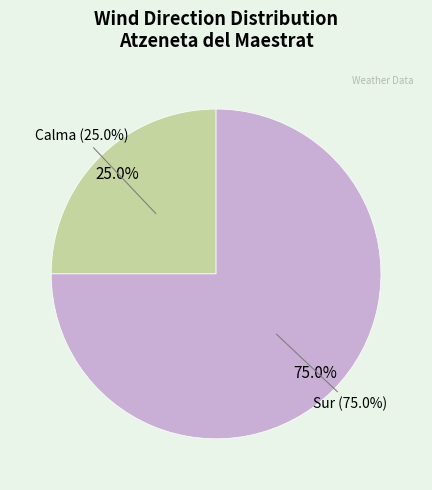

How much of the chart is everything except Calma?

75.0%